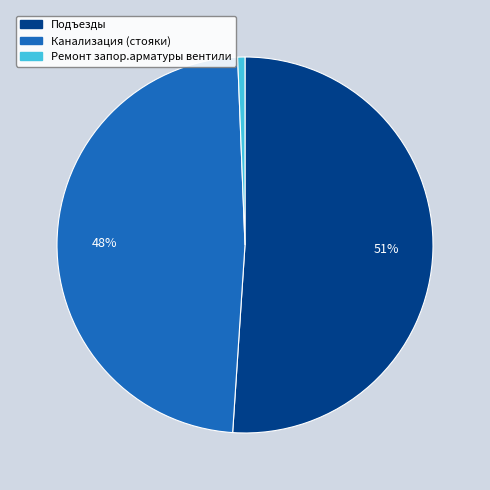

What is the ratio of the value at Подъезды to the value at Канализация (стояки)?

1.1